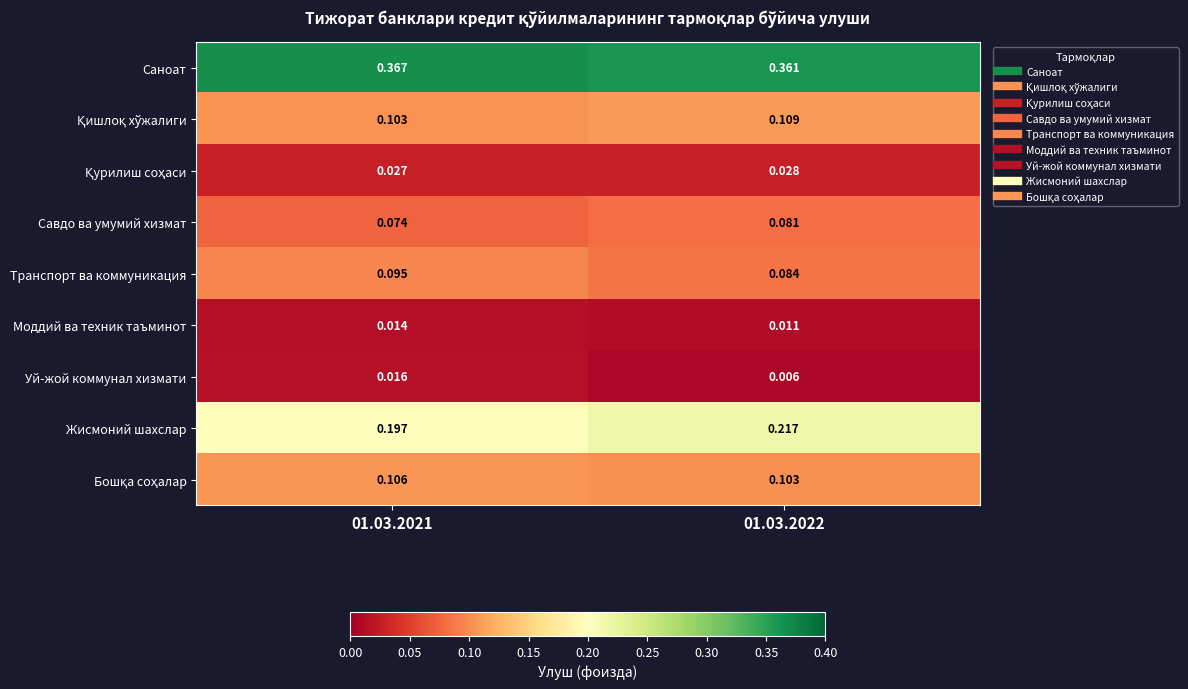

Is the value of Уй-жой коммунал хизмати at 01.03.2022 greater than the value of Жисмоний шахслар at 01.03.2022?

No